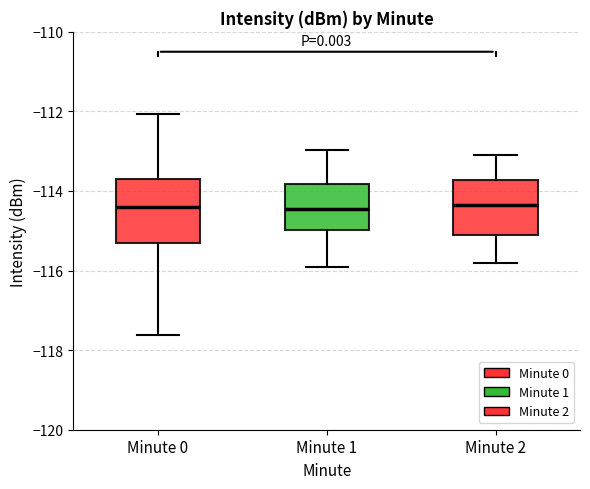

Where does the median line of the box for Minute 0 sit on the y-axis? The values are not printed on the chart, so give them approximately, as read against the axis.

-114.4